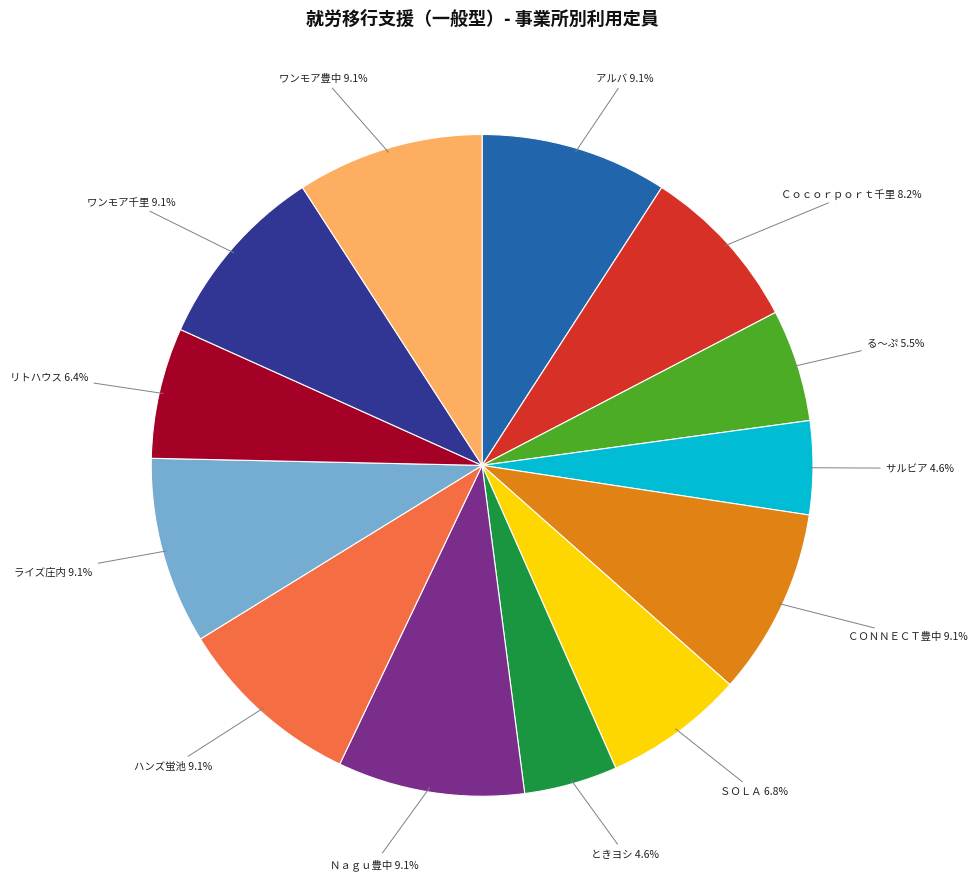

To the nearest percent, what percentage of the pie is ハンズ蛍池?

9%